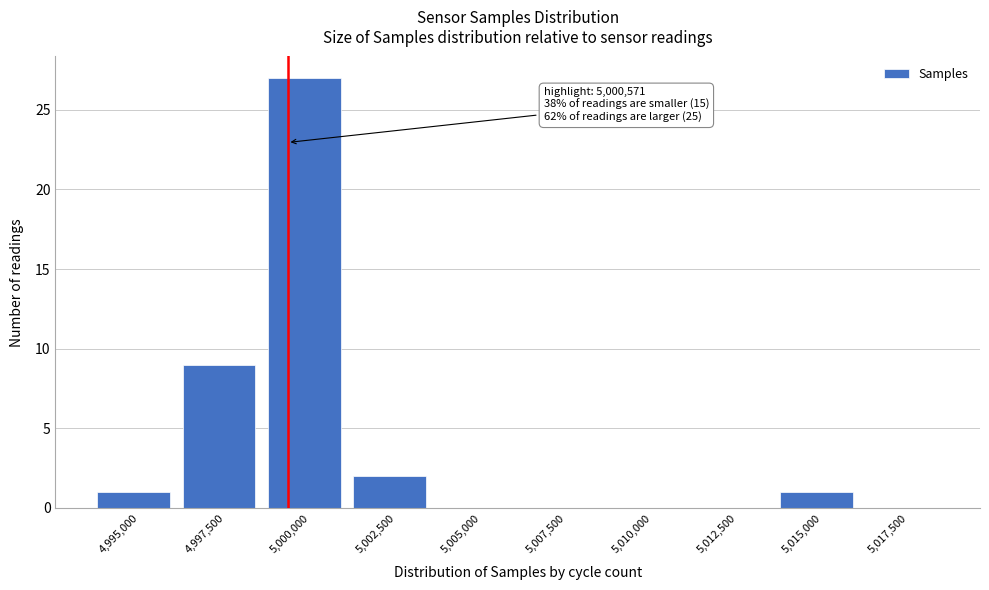

Reading left to right, what are all the values shown in this chart?

4,995,000=1	4,997,500=9	5,000,000=27	5,002,500=2	5,005,000=0	5,007,500=0	5,010,000=0	5,012,500=0	5,015,000=1	5,017,500=0